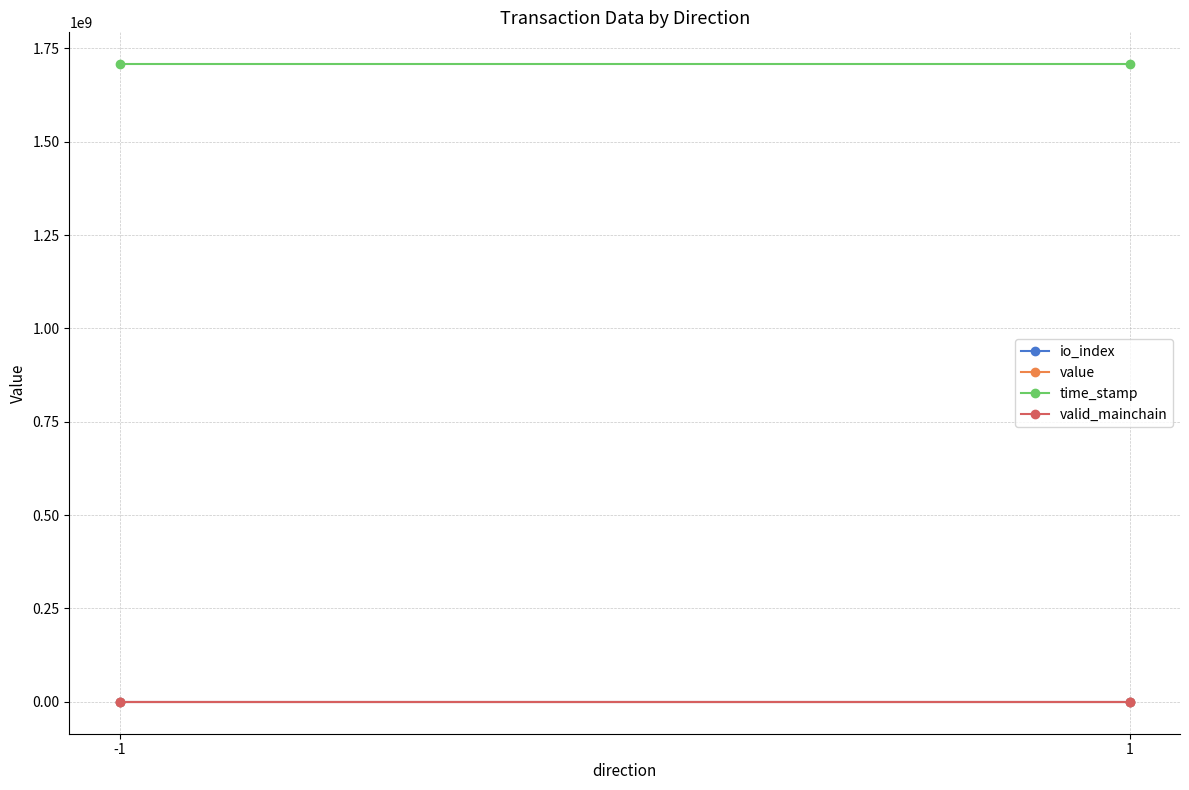

The valid_mainchain series shows 1.0 at -1. True or false?

True